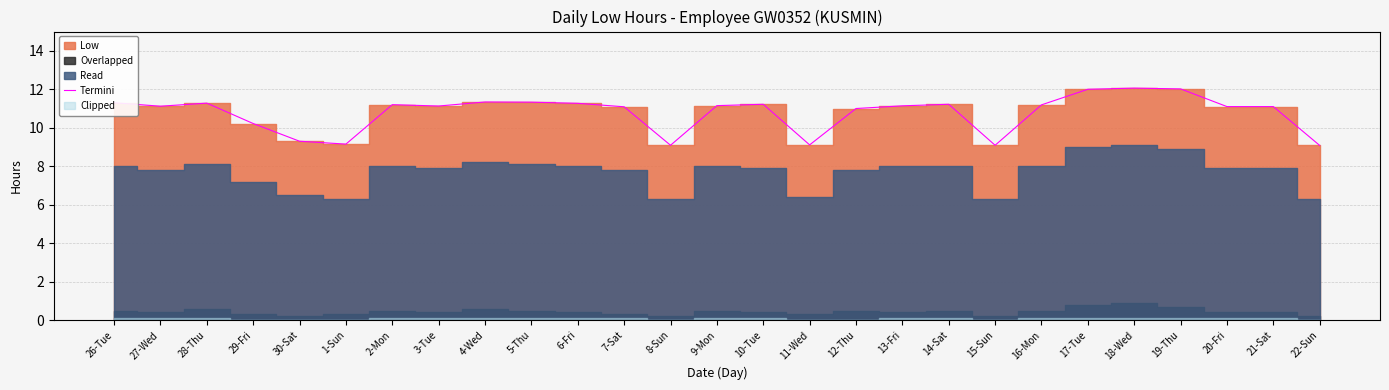

Rank the categories by value from highest to lowest.

18-Wed, 19-Thu, 17-Tue, 4-Wed, 5-Thu, 26-Tue, 28-Thu, 6-Fri, 10-Tue, 14-Sat, 2-Mon, 16-Mon, 9-Mon, 13-Fri, 3-Tue, 27-Wed, 20-Fri, 21-Sat, 7-Sat, 12-Thu, 29-Fri, 30-Sat, 1-Sun, 11-Wed, 8-Sun, 15-Sun, 22-Sun